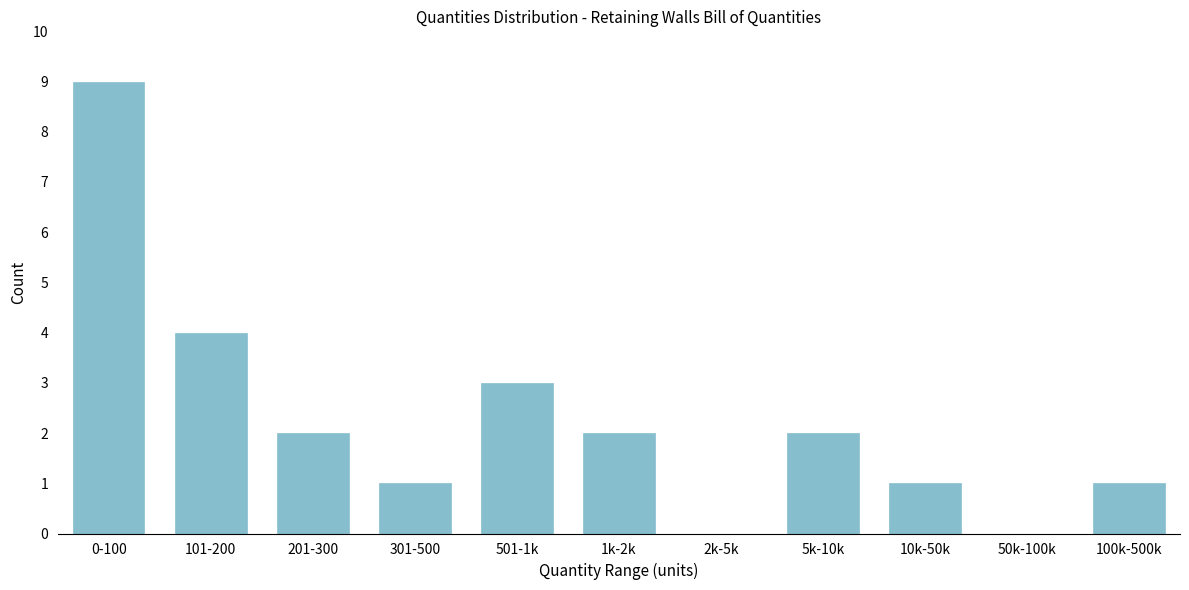

Reading left to right, extract all data points from this chart.

0-100=9	101-200=4	201-300=2	301-500=1	501-1k=3	1k-2k=2	2k-5k=0	5k-10k=2	10k-50k=1	50k-100k=0	100k-500k=1